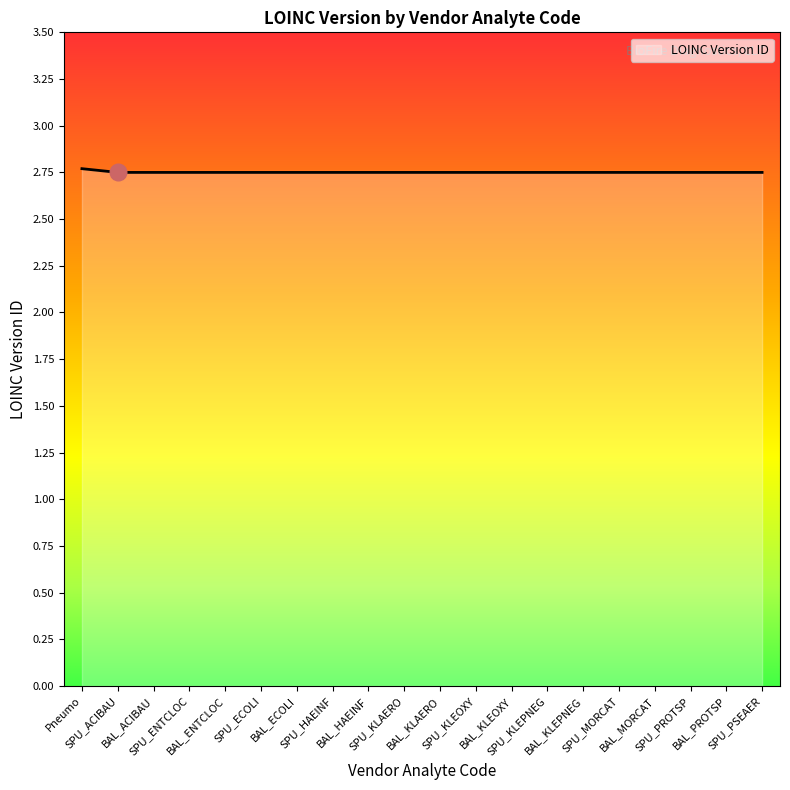

Which has a higher value, BAL_ECOLI or SPU_PROTSP?

BAL_ECOLI